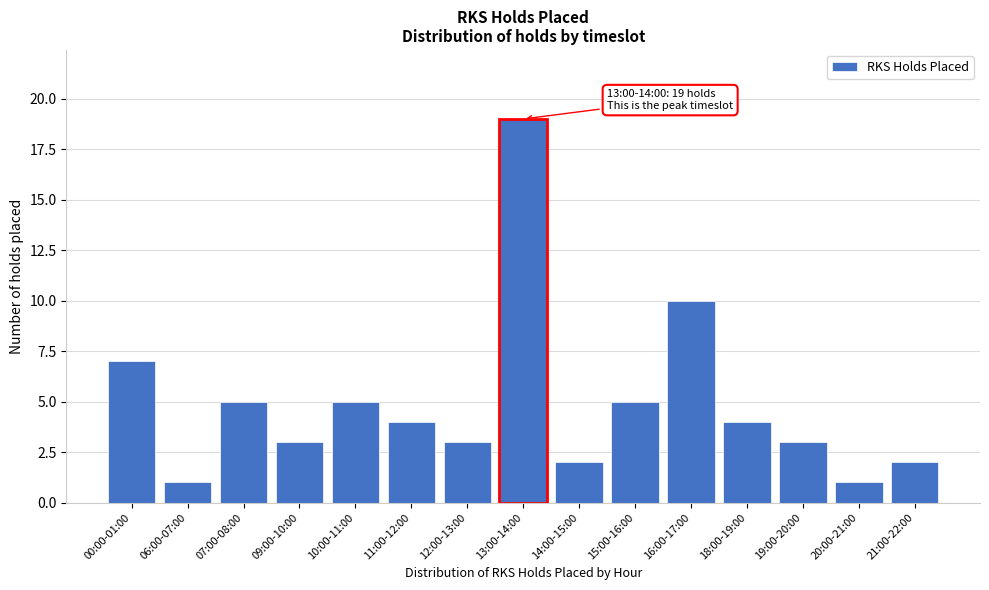

Reading left to right, list all the values displayed in this chart.

7	1	5	3	5	4	3	19	2	5	10	4	3	1	2